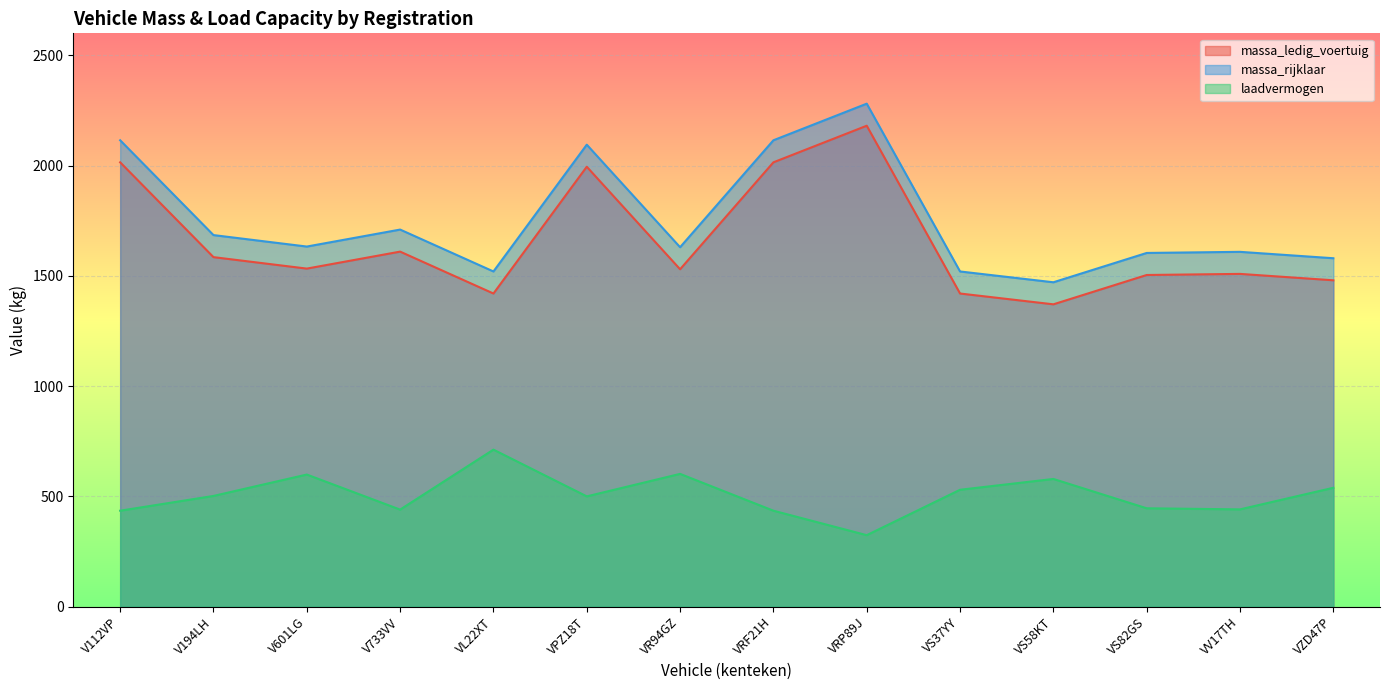

At which label is laadvermogen closest to 518?

VS37YY